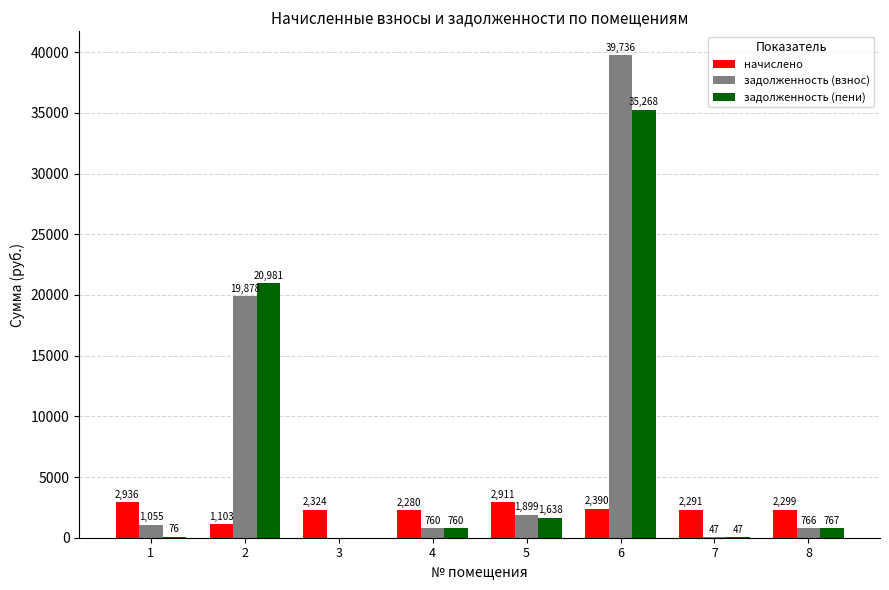

What is the sum of the задолженность (пени) values at 7 and 8?

814.0